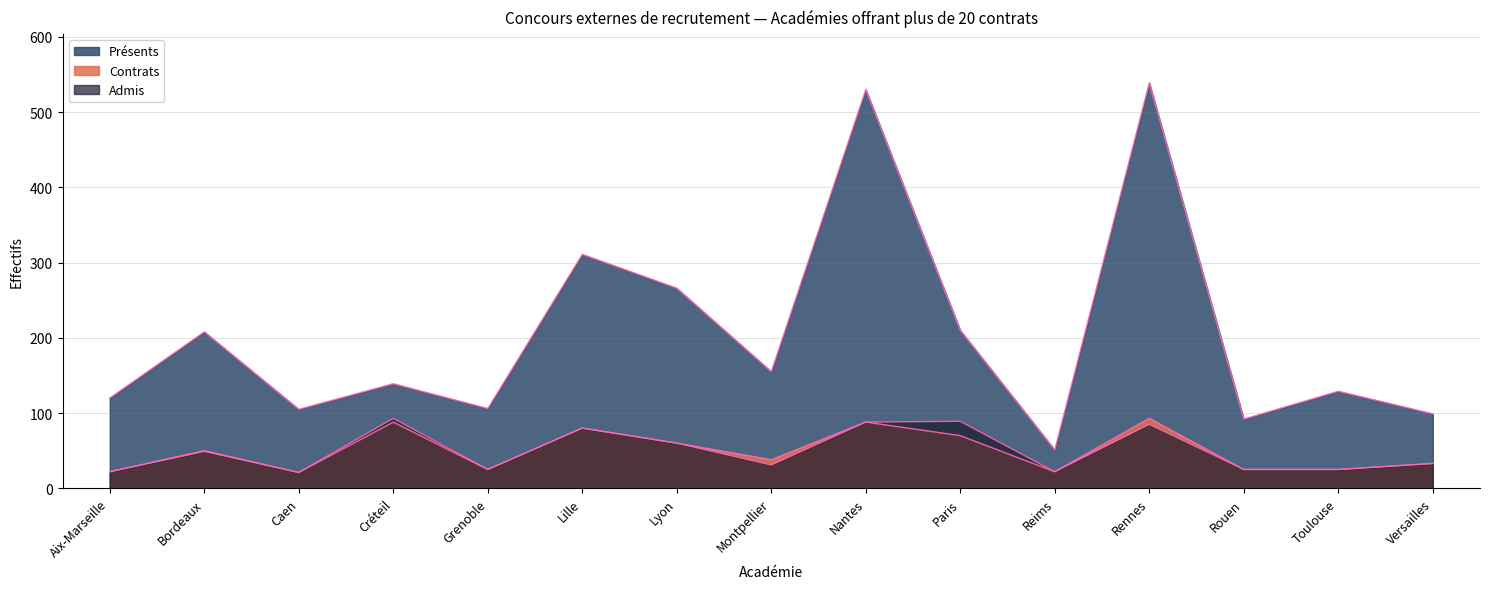

At how many categories does at least one series exceed 434?

2